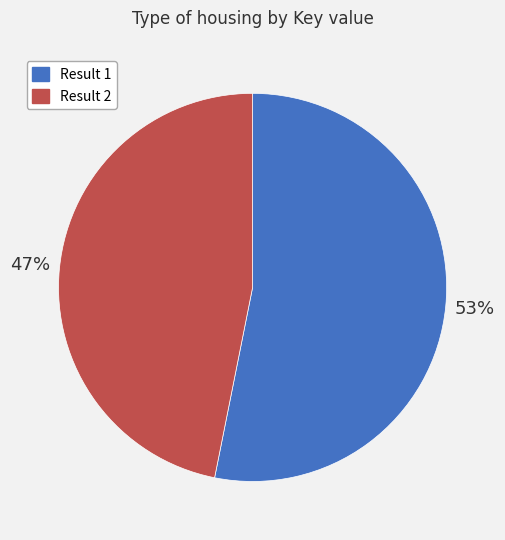

Count the number of slices in the pie.

2